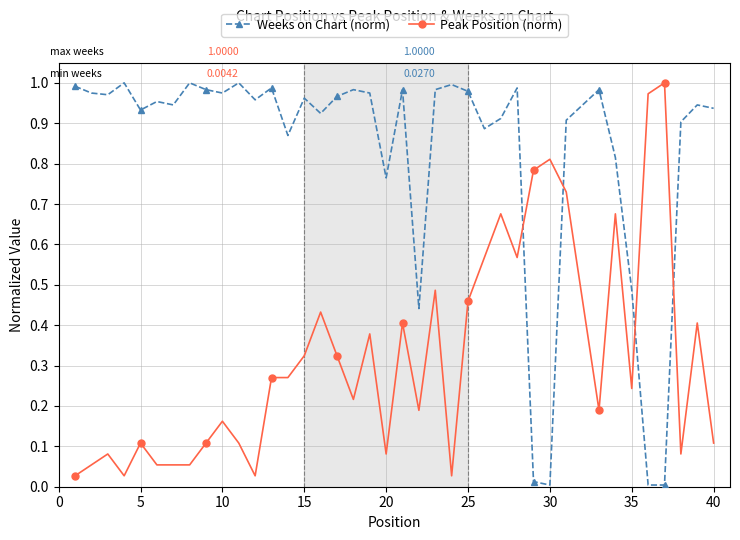

After their last crossing, which series has the higher values: Peak Position (norm) or Weeks on Chart (norm)?

Weeks on Chart (norm)